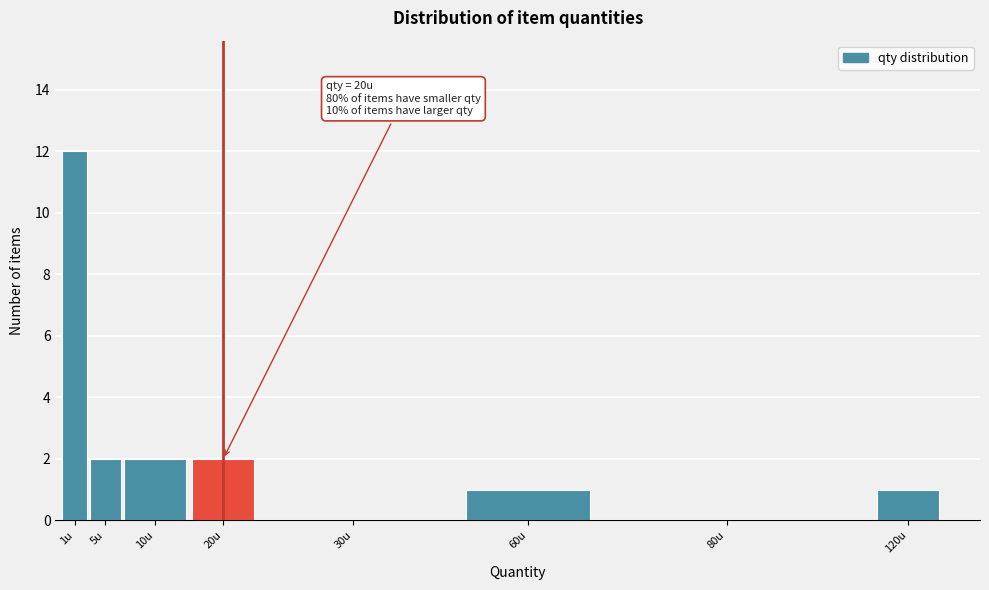

Reading left to right, what are all the values shown in this chart?

1u=12	5u=2	10u=2	20u=2	30u=0	60u=1	80u=0	120u=1